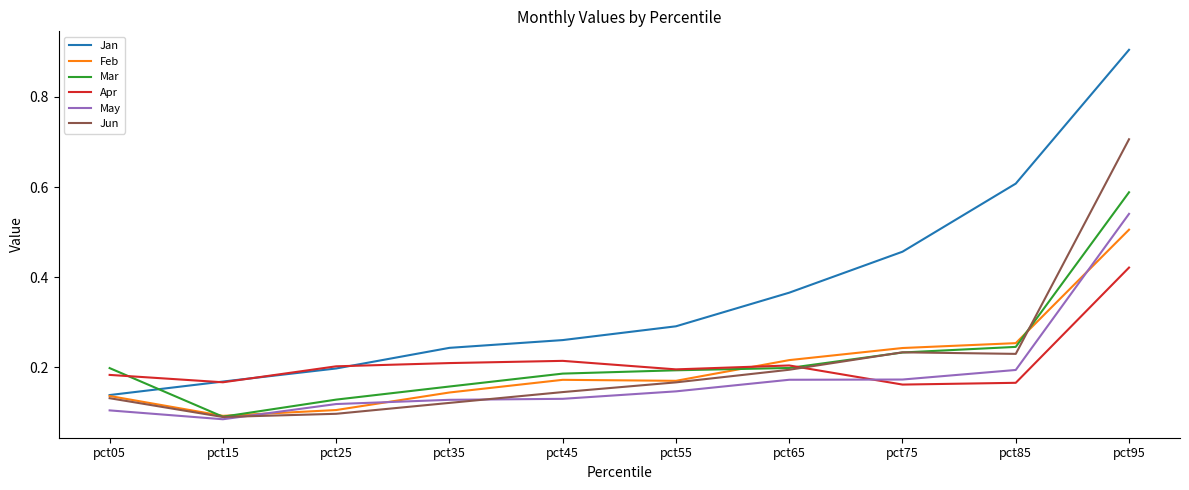

What is the maximum value shown in the chart?

0.9